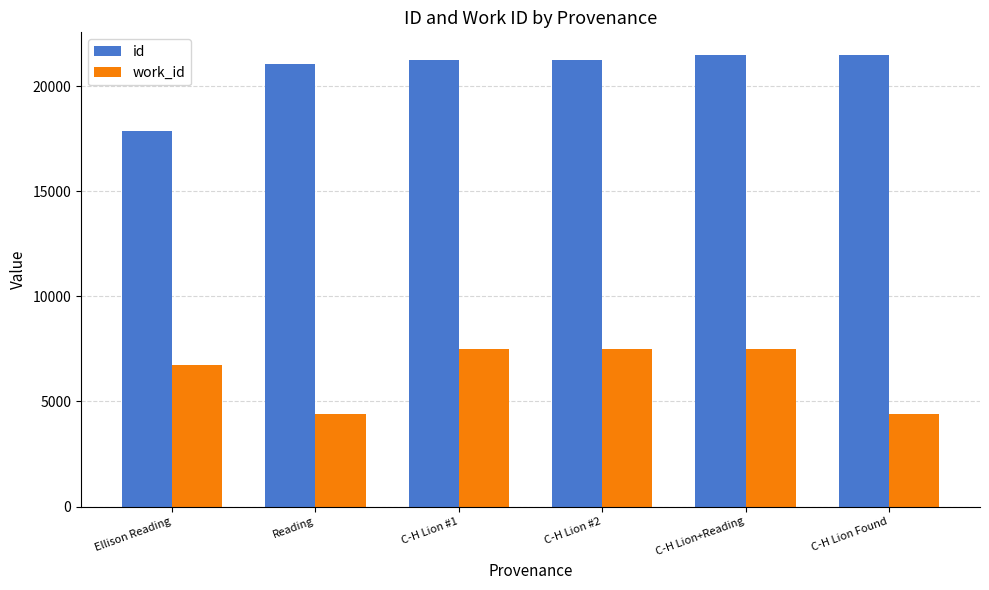

Which series changed the most between Ellison Reading and Reading?

id